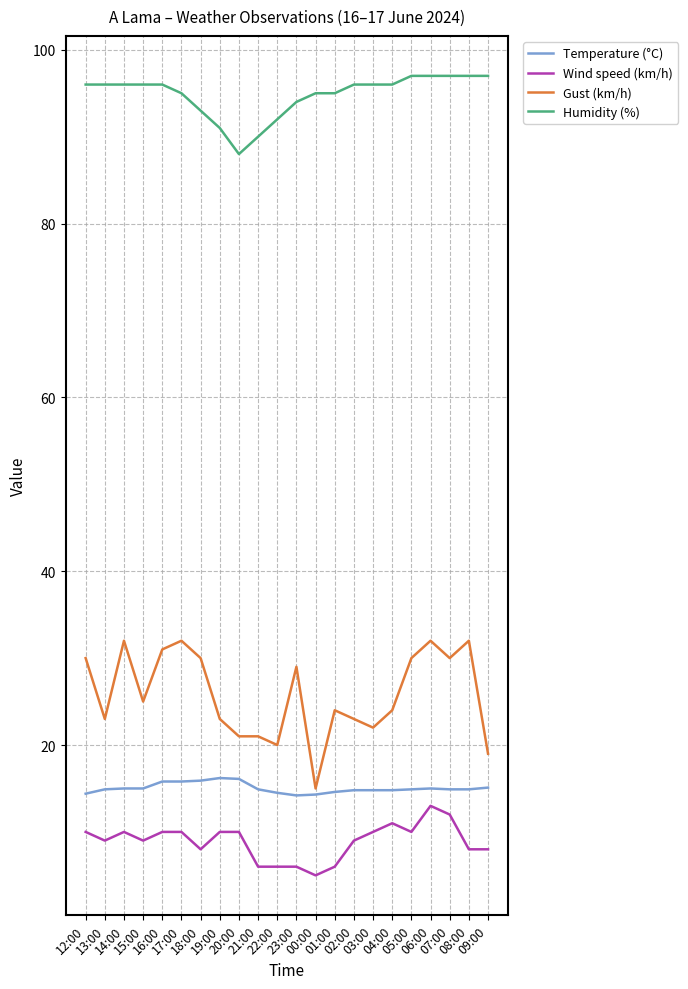

Which series has the largest total across all categories?

Humidity (%)